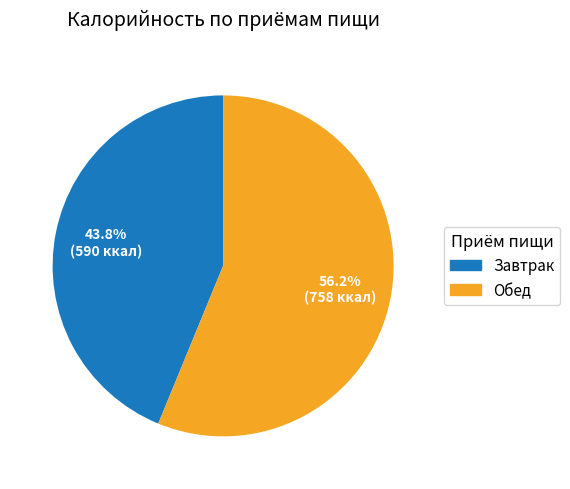

Approximately how many times larger is the value at Завтрак compared to Обед?

0.8